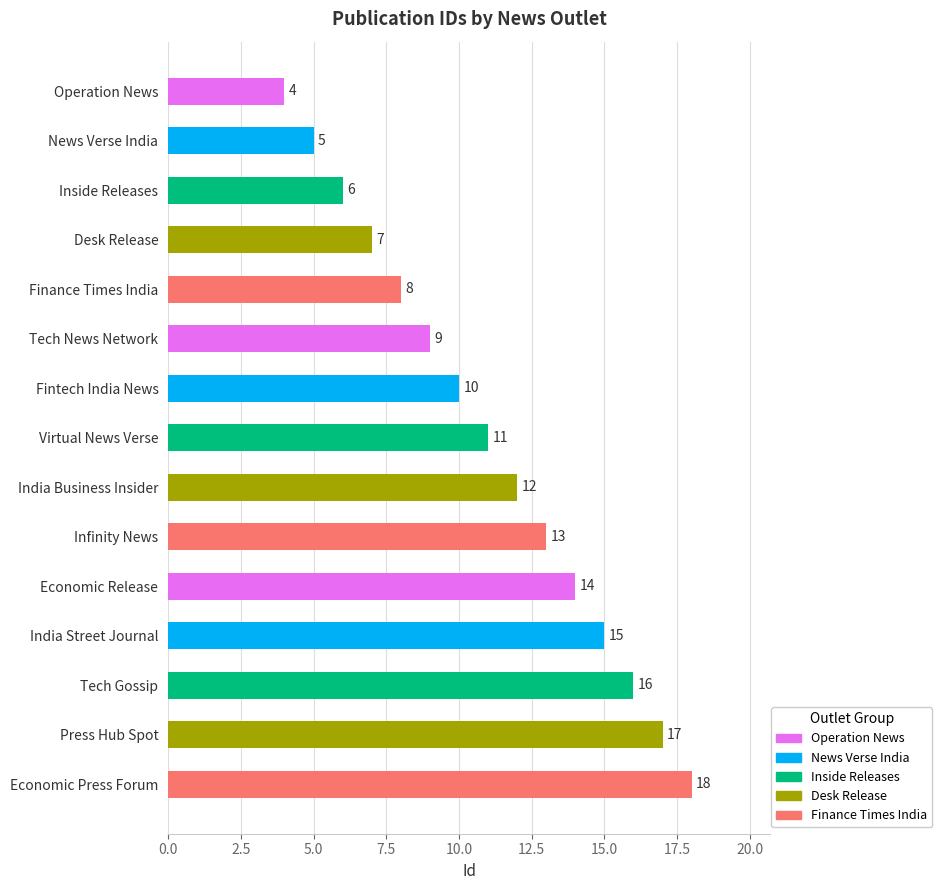

Does the chart contain any negative values?

No